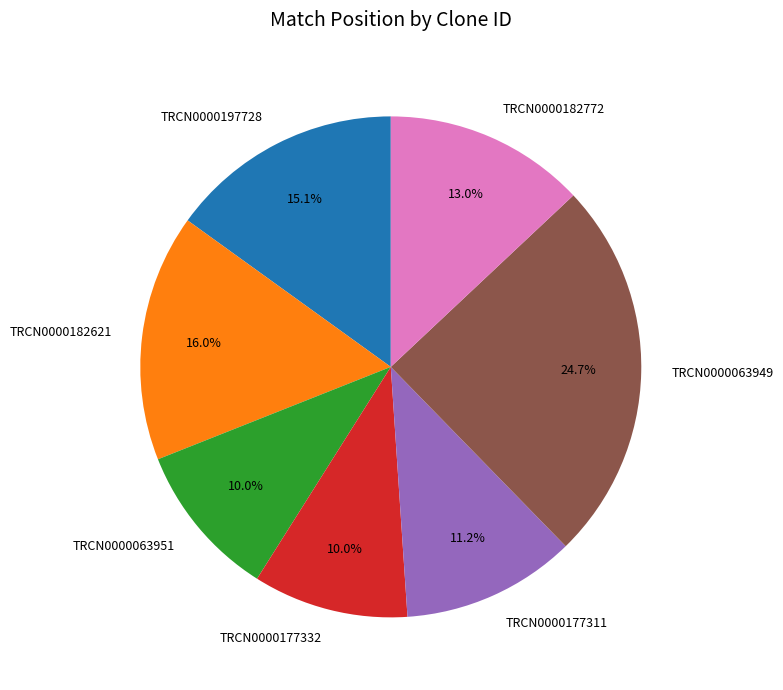

What is the total percentage of TRCN0000197728 and TRCN0000177311?

26.3%